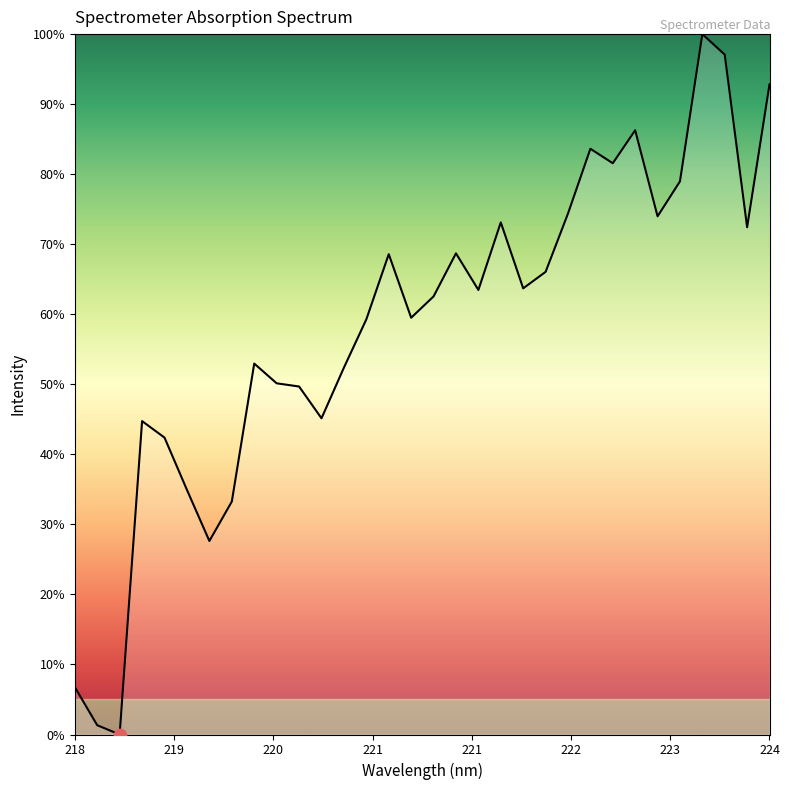

What is the difference between the maximum and minimum values?

100.0